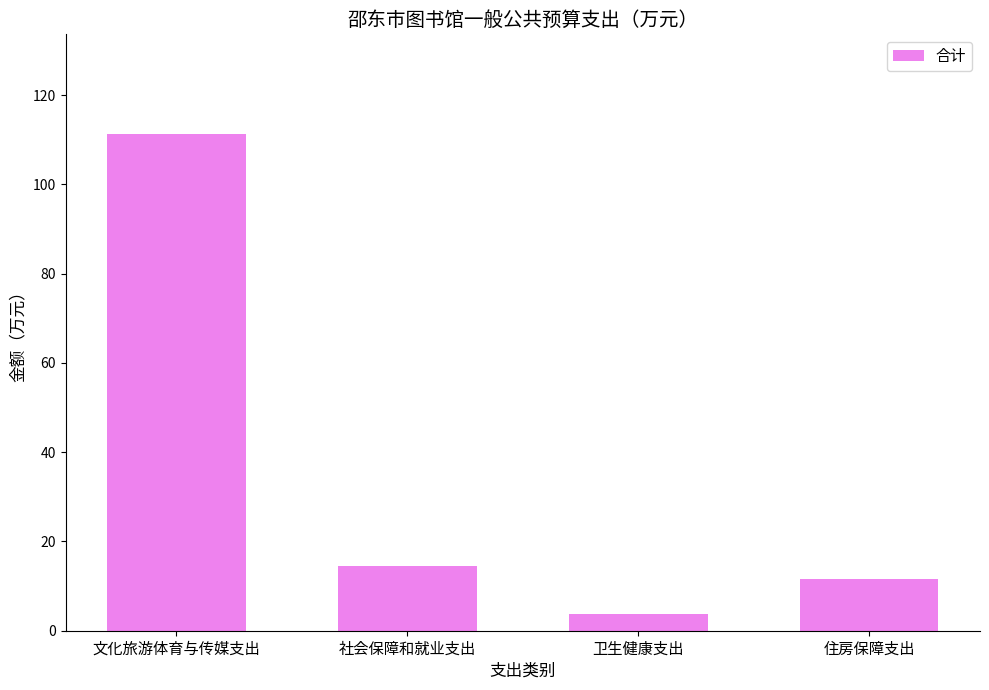

What is the ratio of the value at 住房保障支出 to the value at 卫生健康支出?

3.1